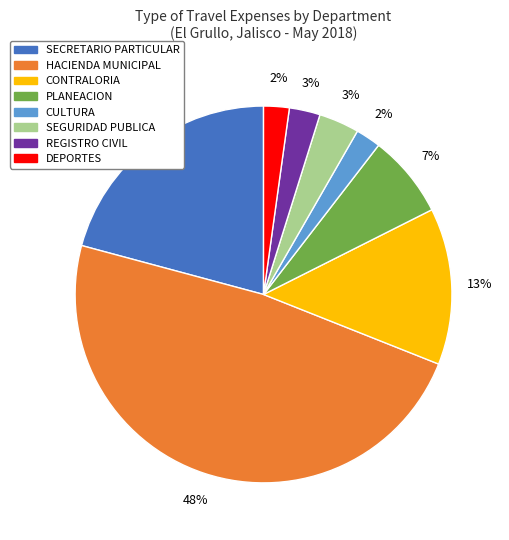

Combined, do CULTURA and SEGURIDAD PUBLICA account for over 50%?

No